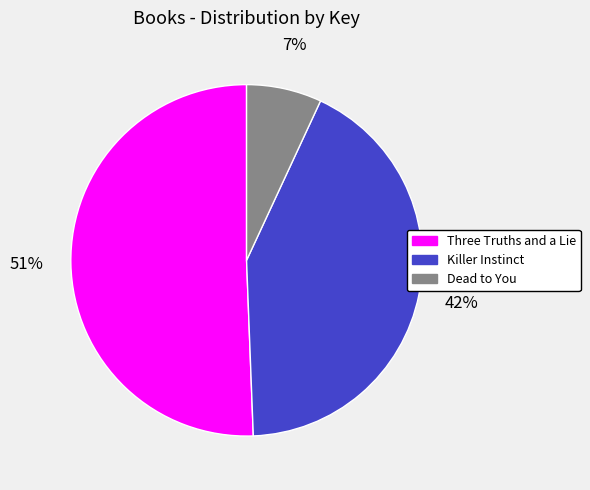

Combined, do Three Truths and a Lie and Dead to You account for over 50%?

Yes